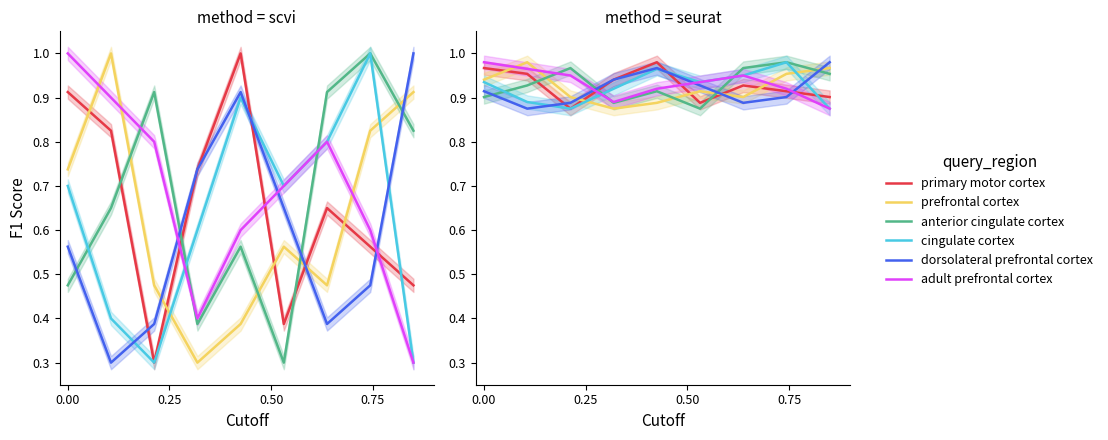

At how many categories does at least one series exceed 0?

9